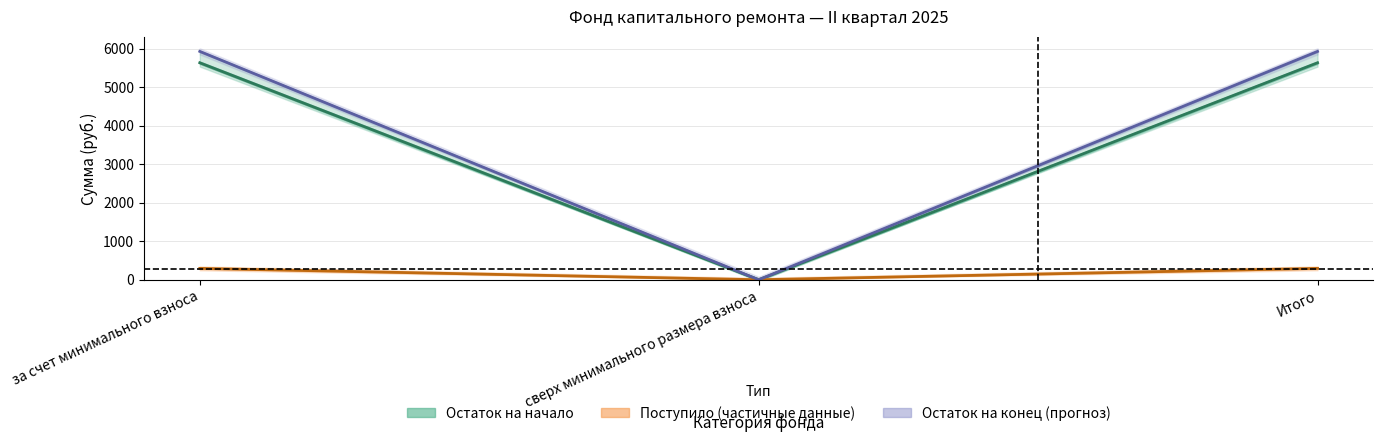

Which series changed the most between за счет минимального взноса and сверх минимального размера взноса?

Остаток на конец